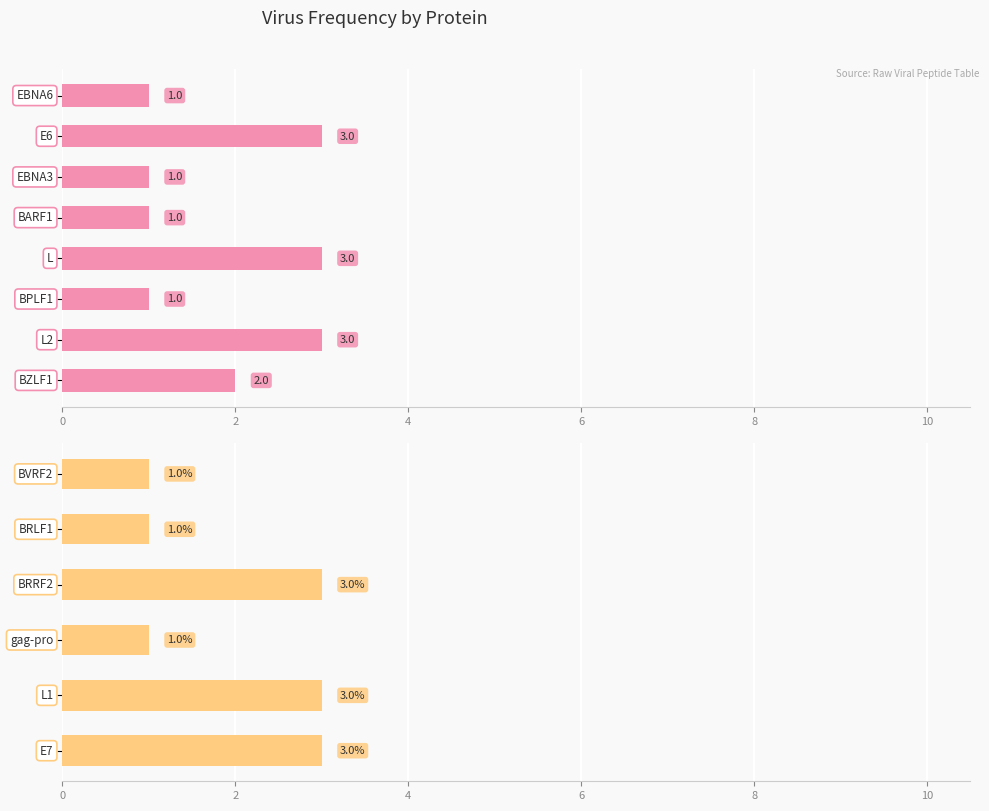

What is the average value?

2